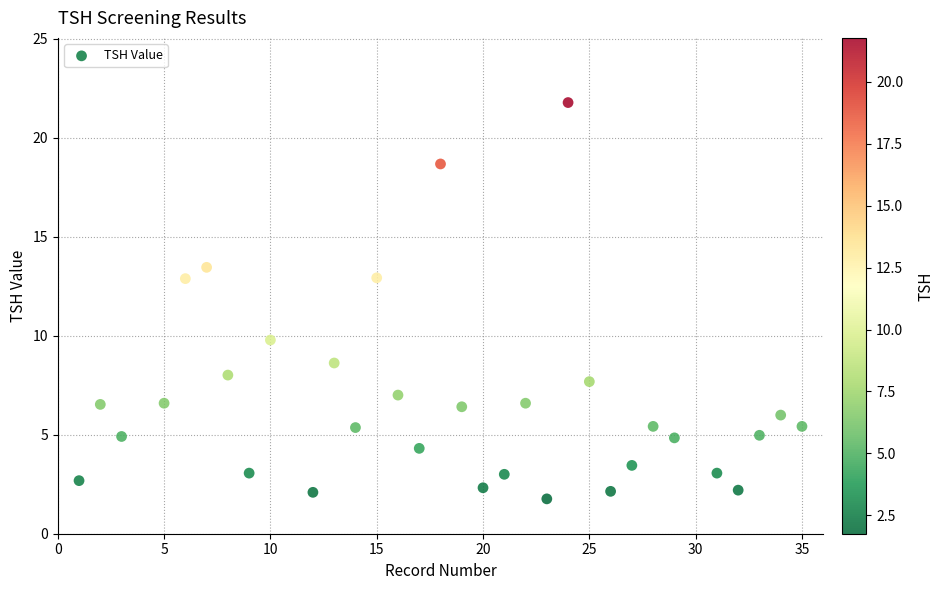

What is the range of X values (max minus min)?

34.0